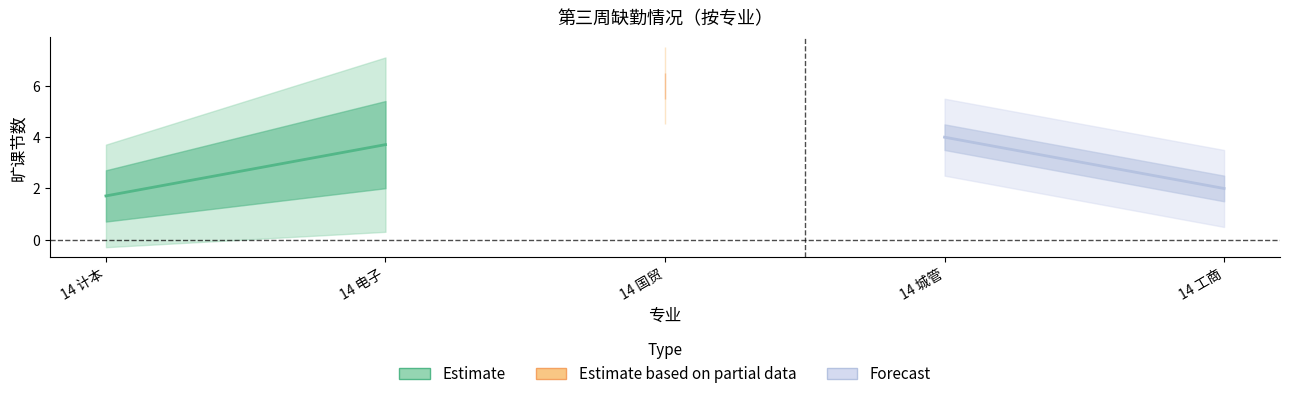

Which series has the largest total across all categories?

Forecast